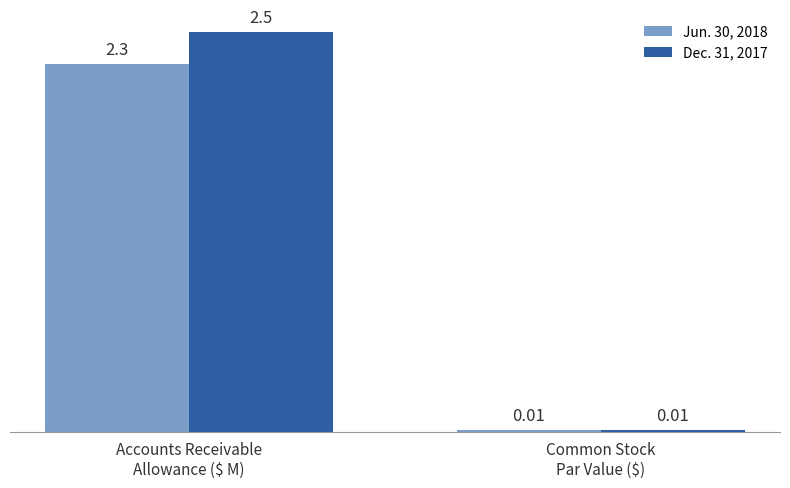

List the series in order of their overall mean, lowest first.

Jun. 30, 2018, Dec. 31, 2017